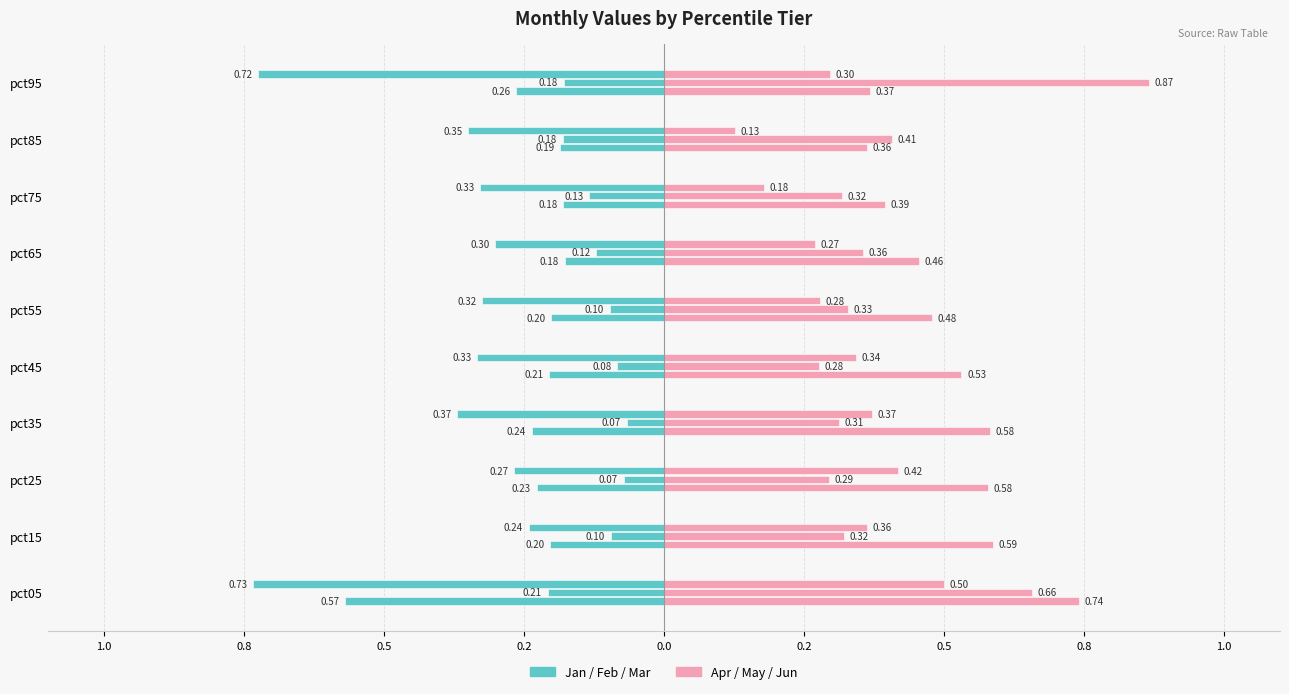

List the series in order of their overall mean, lowest first.

Jan, Apr